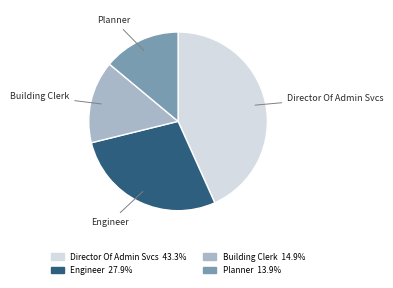

Is it true that Engineer is 28% of the pie?

True